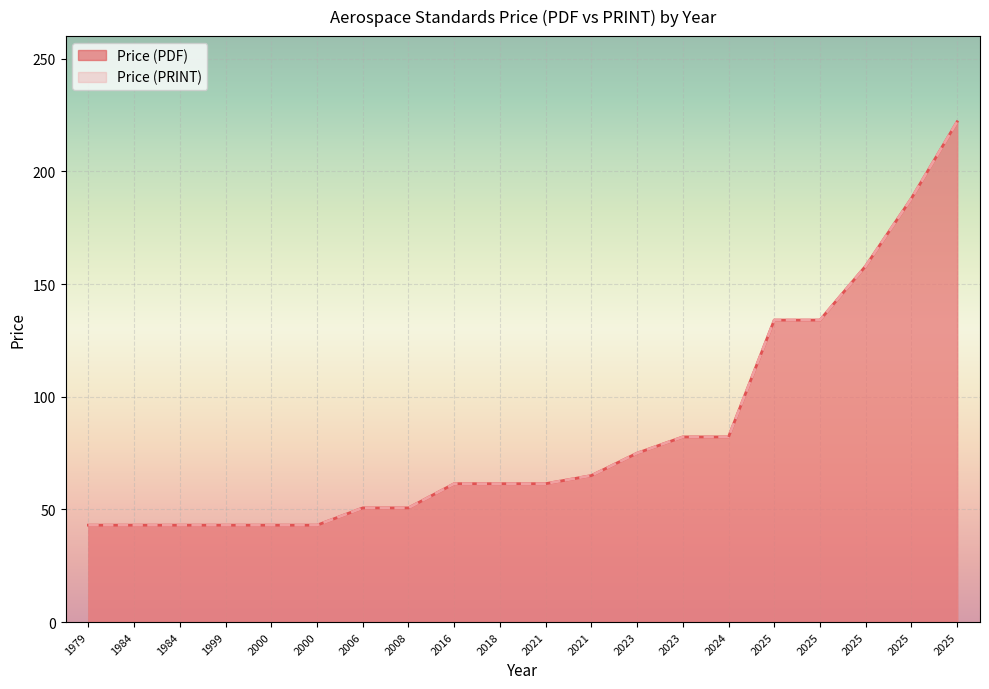

What is the maximum value shown in the chart?

222.0